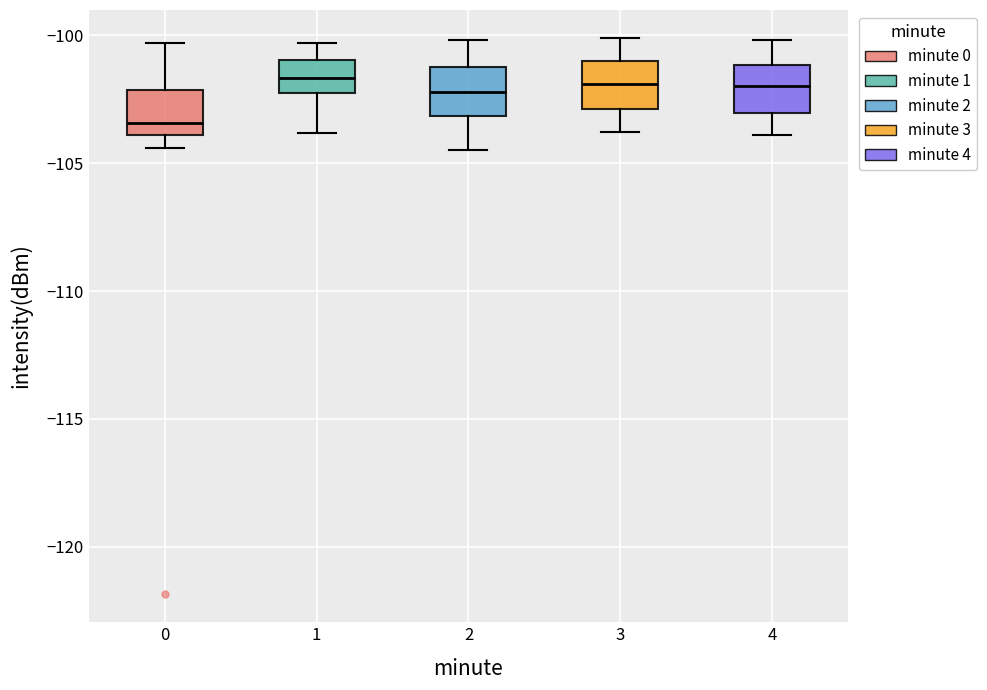

Where is the lower edge of the box at x = 0 on the y-axis? The values are not printed on the chart, so give them approximately, as read against the axis.

-104.0